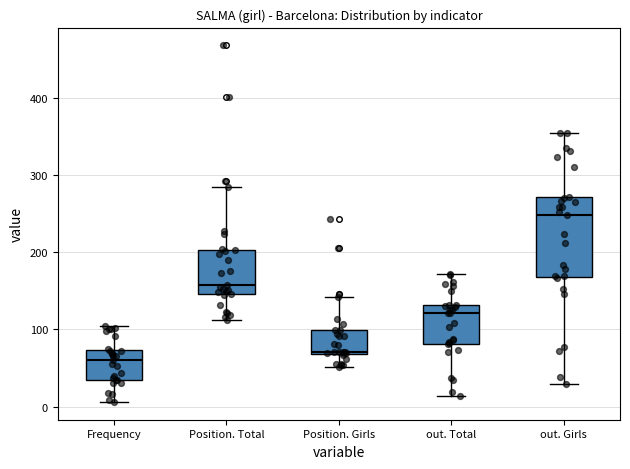

Where is the upper edge of the box for out. Total on the y-axis? The values are not printed on the chart, so give them approximately, as read against the axis.

130